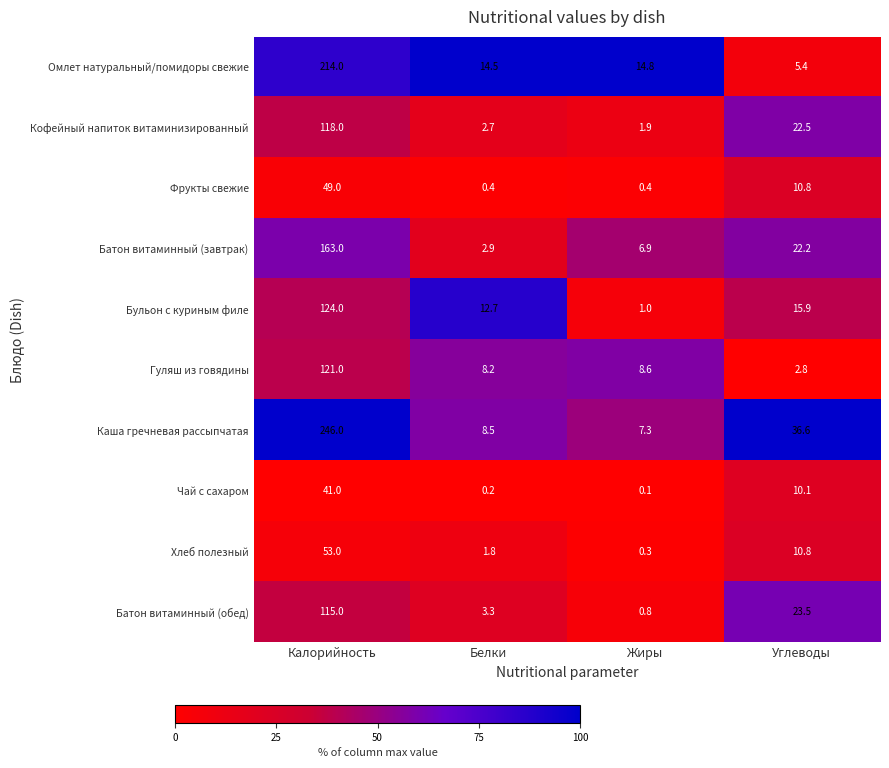

Which series changed the most between Белки and Жиры?

Бульон с куриным филе